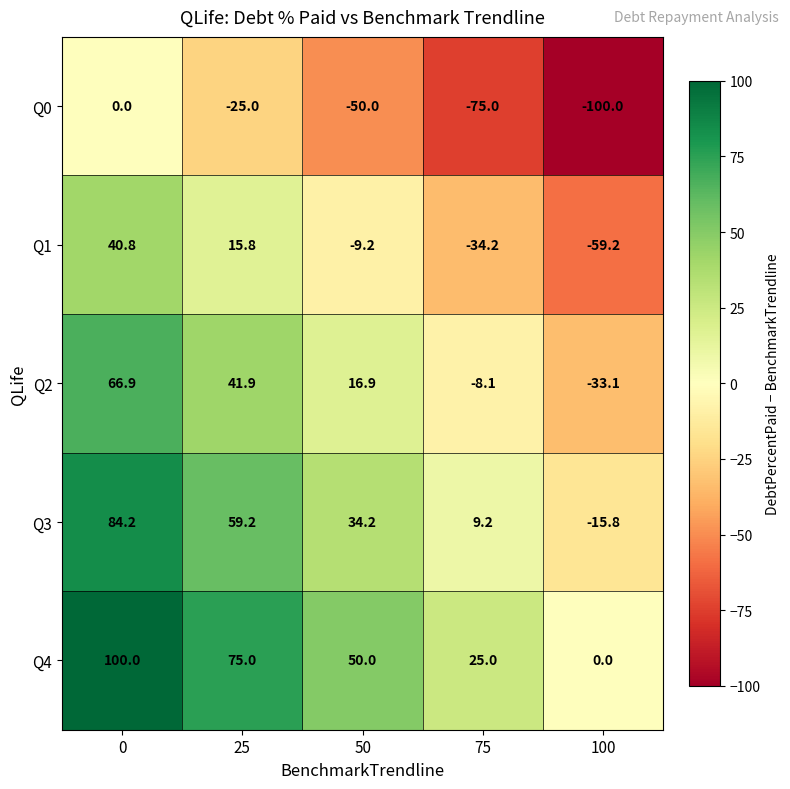

Rank the series at 25 from lowest to highest value.

Q0, Q1, Q2, Q3, Q4